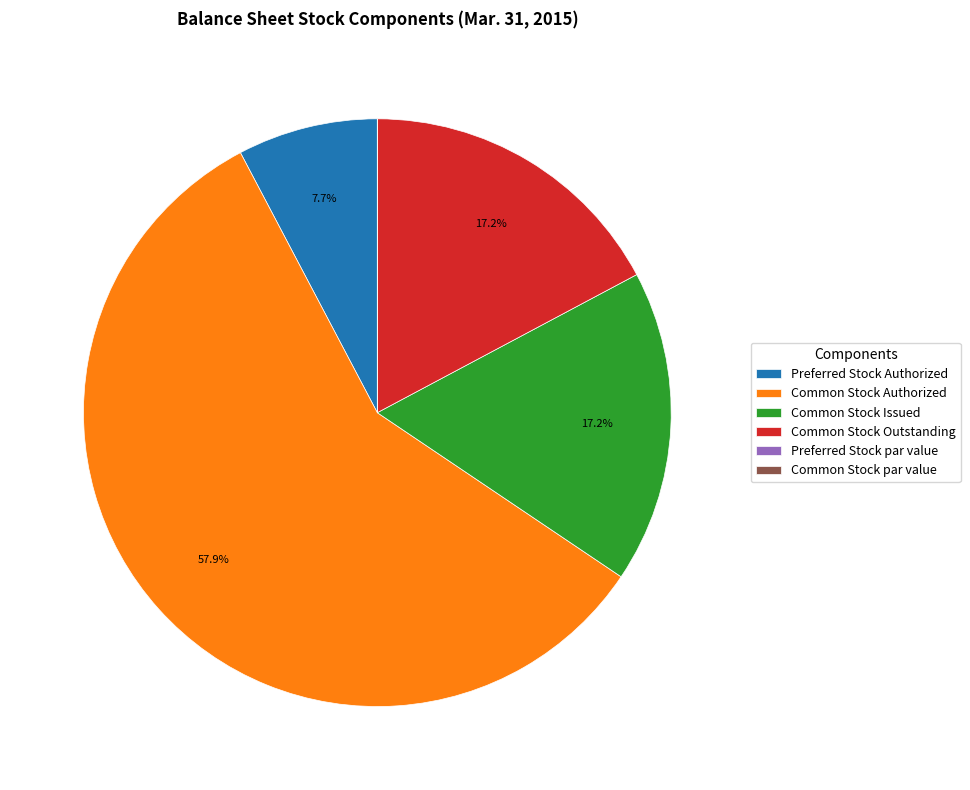

Is there a majority slice in this chart?

Yes